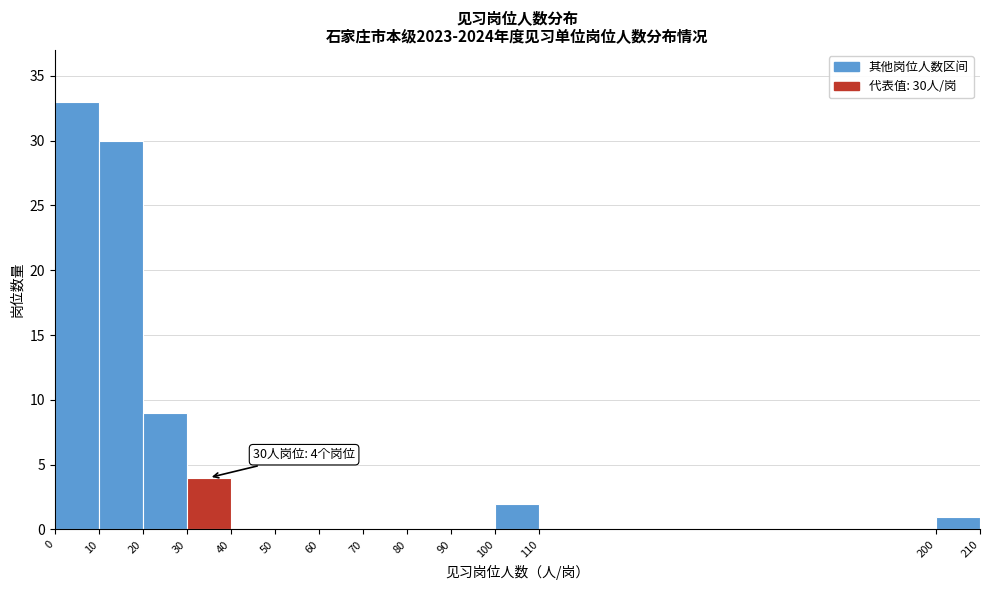

Over which range of the x-axis is the bar tallest?

0 to 10